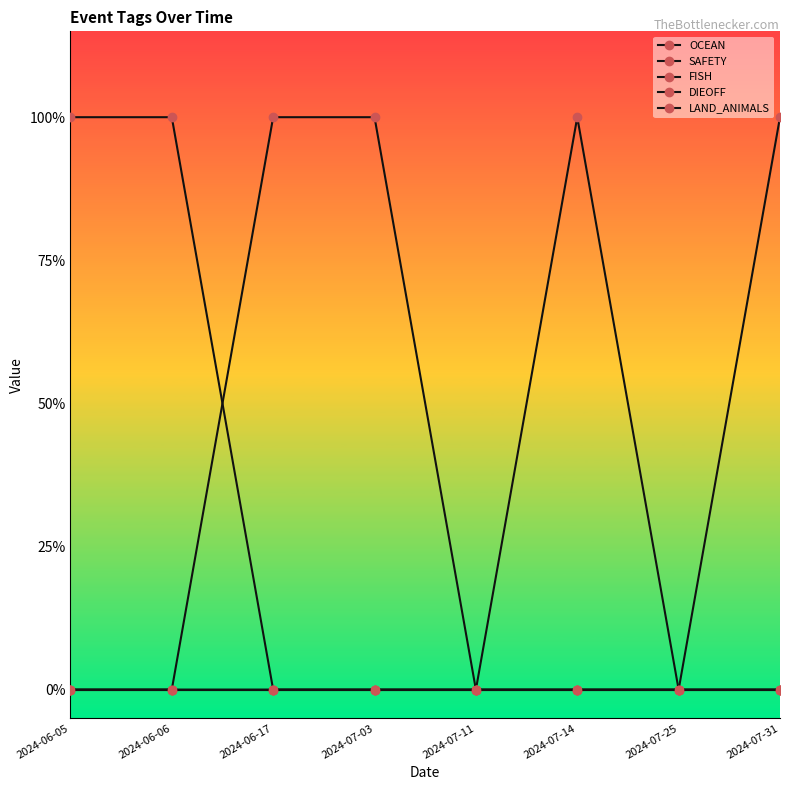

At 2024-07-03, list the series in order from largest to smallest.

DIEOFF, OCEAN, SAFETY, FISH, LAND_ANIMALS